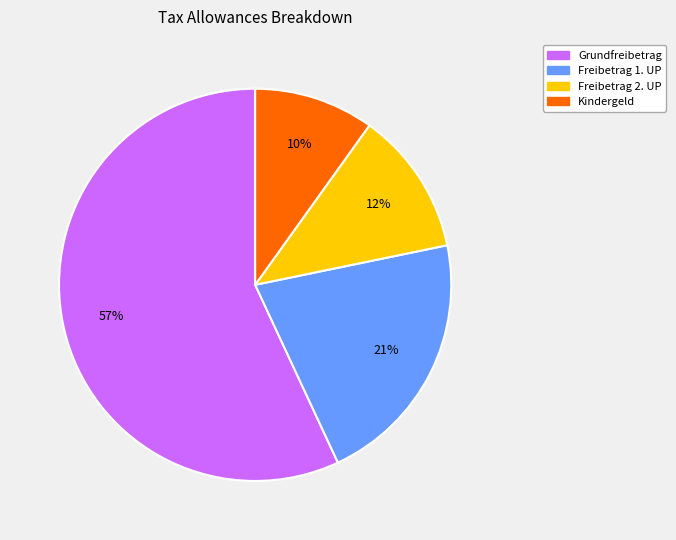

How many slices are in this pie chart?

4